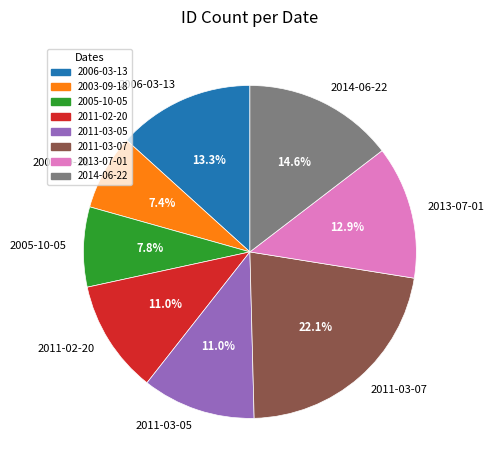

What is the largest slice in the pie chart?

2011-03-07